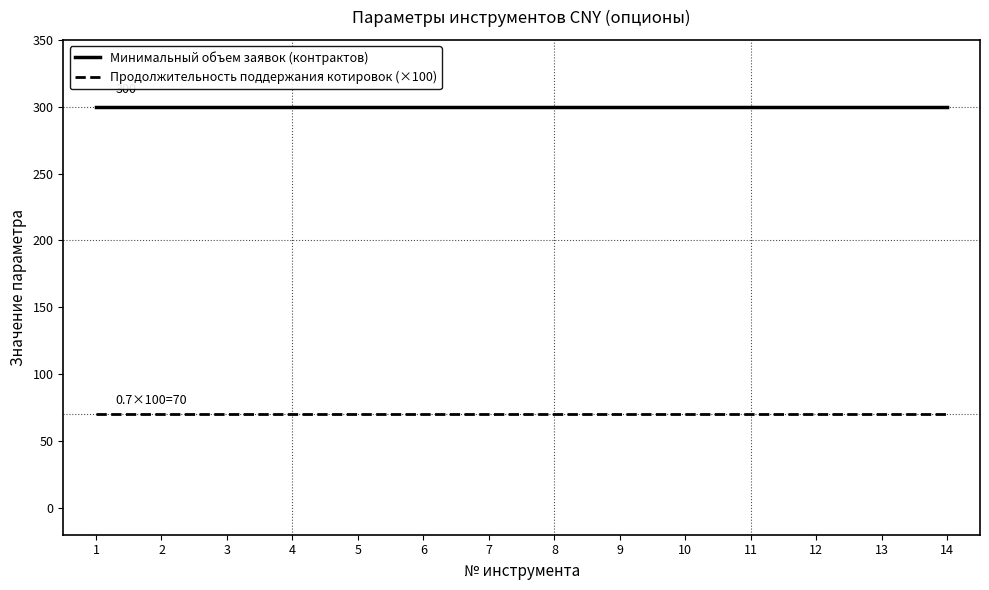

True or false: Продолжительность поддержания котировок (×100) and Минимальный объем заявок (контрактов) intersect in this chart.

False